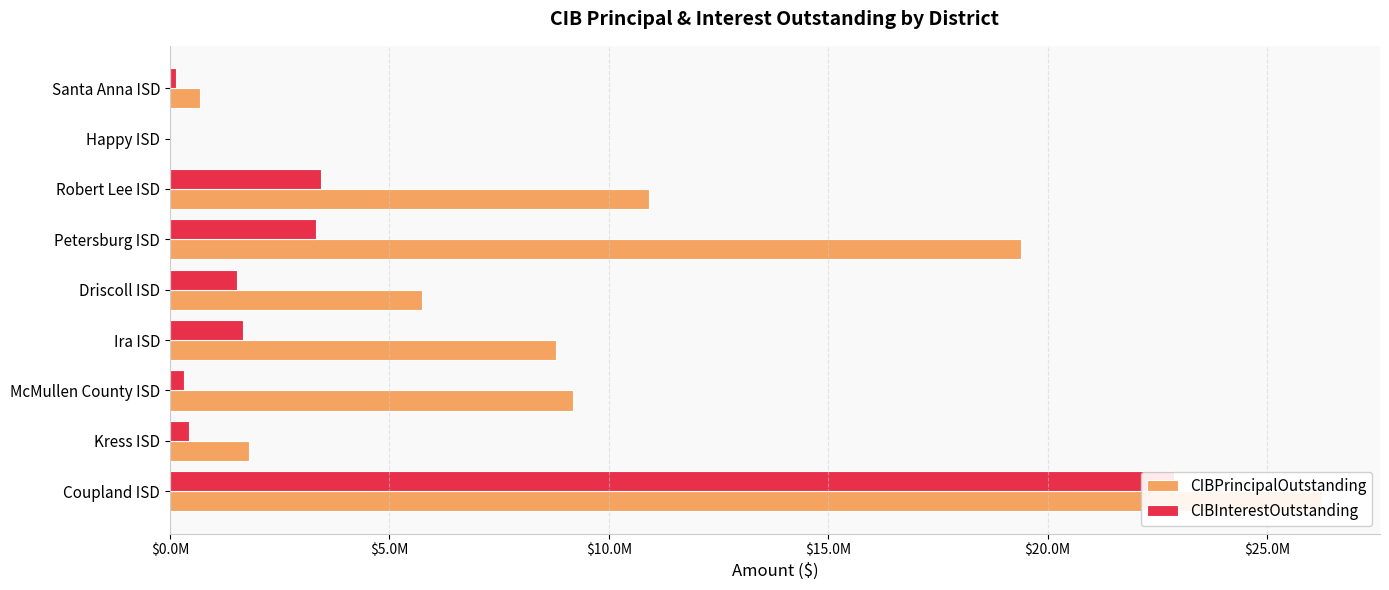

What are all the series names shown in the legend?

CIBPrincipalOutstanding, CIBInterestOutstanding